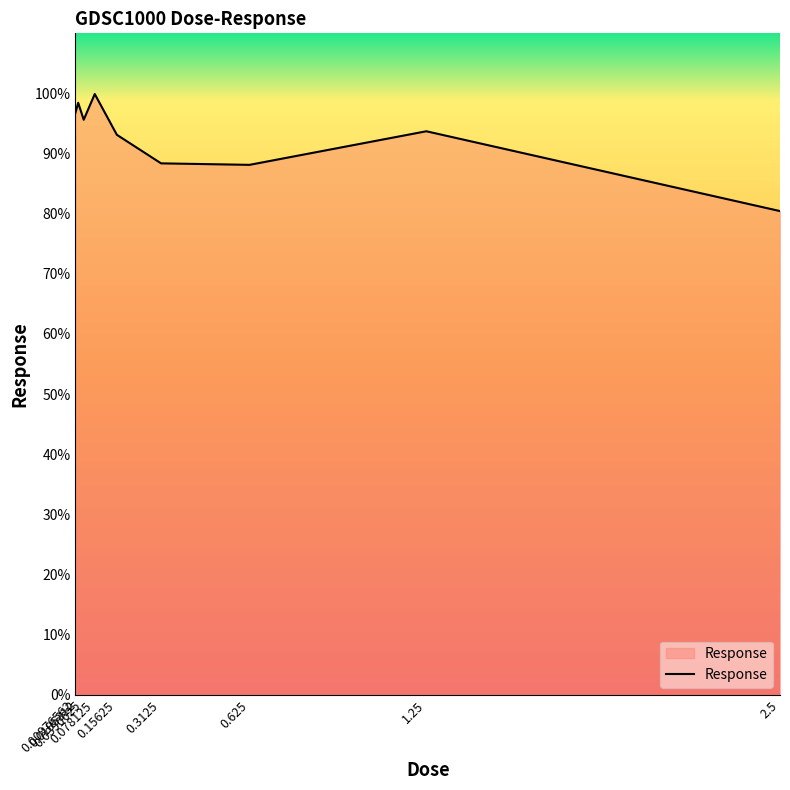

True or false: the data shows 80.4 at 2.5.

True